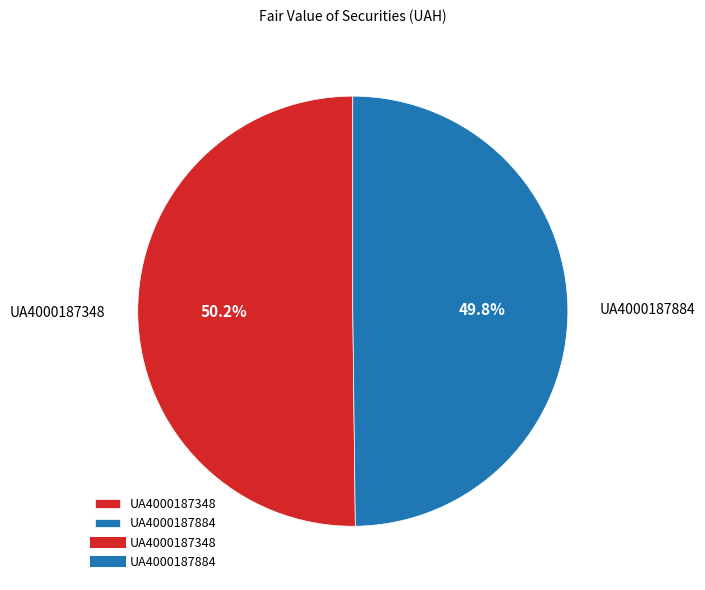

Do UA4000187348 and UA4000187884 together represent more than half of the pie?

Yes